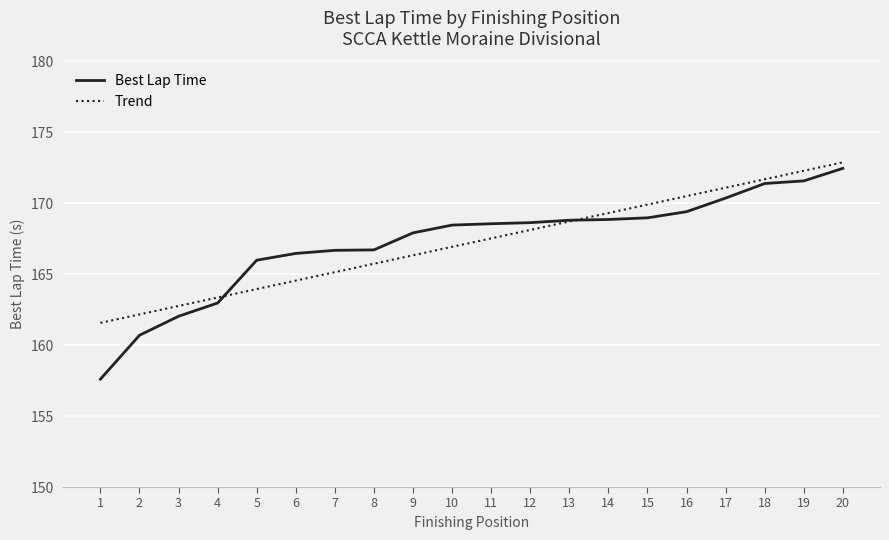

How many lines are shown in the chart?

2